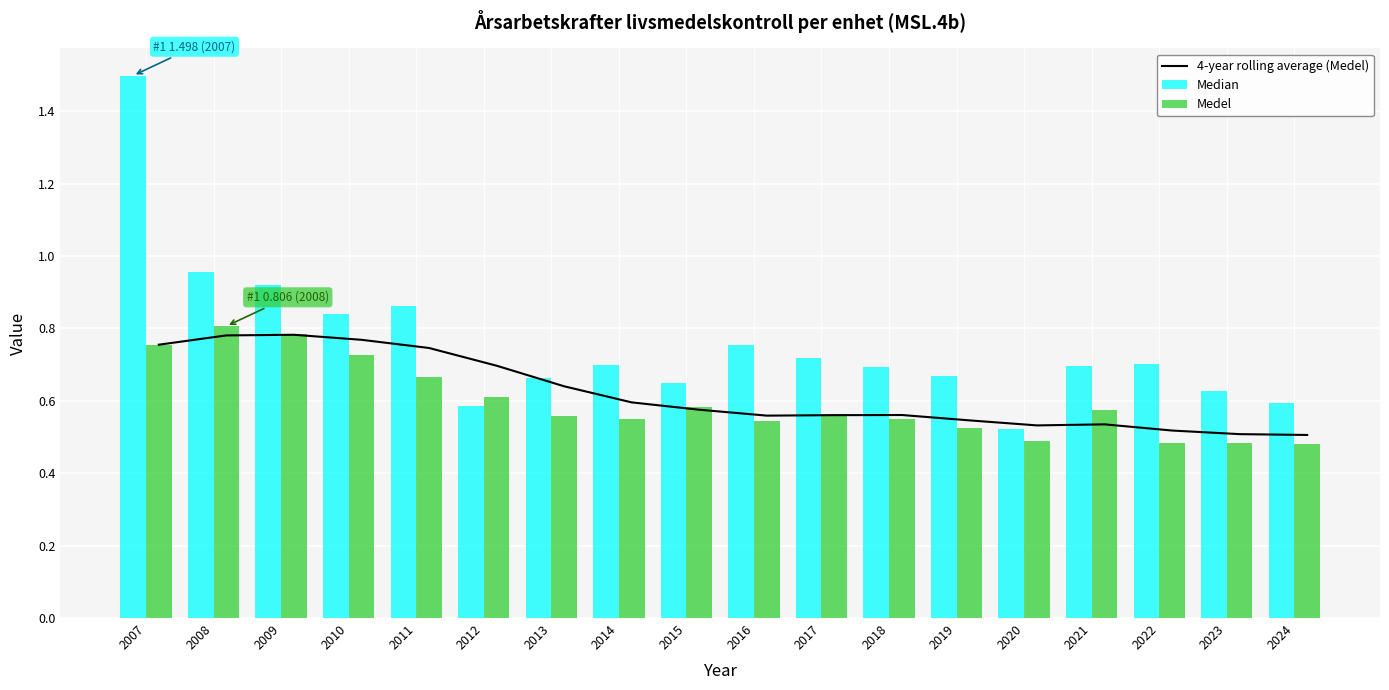

What is the approximate value of Medel at 2010?

0.7